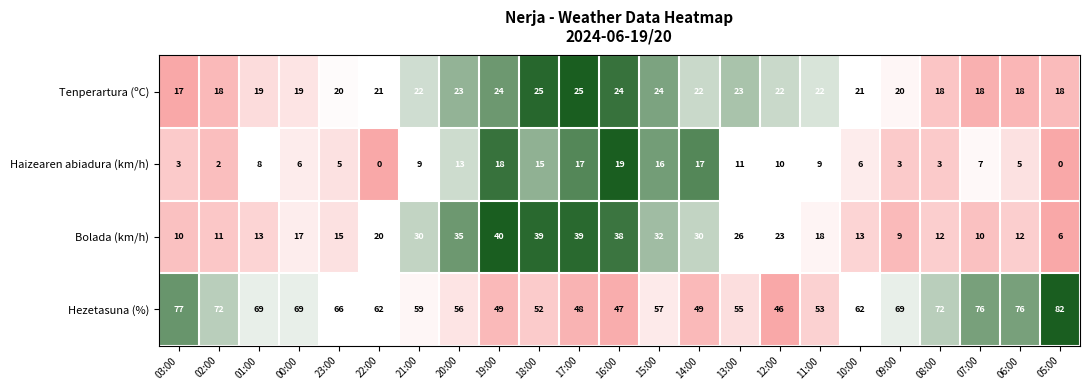

Rank the series at 00:00 from lowest to highest value.

Haizearen abiadura (km/h), Bolada (km/h), Tenperartura (ºC), Hezetasuna (%)